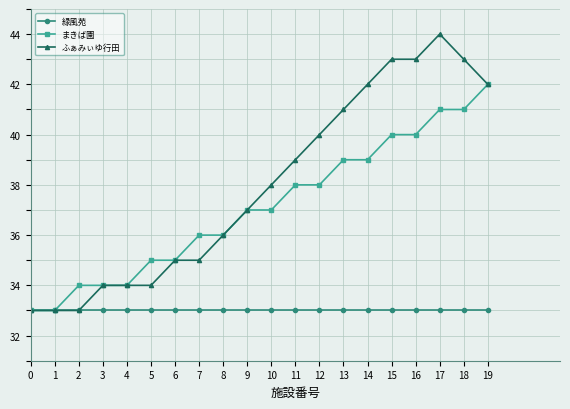

What are all the series names shown in the legend?

緑風苑, まきば園, ふぁみぃゆ行田